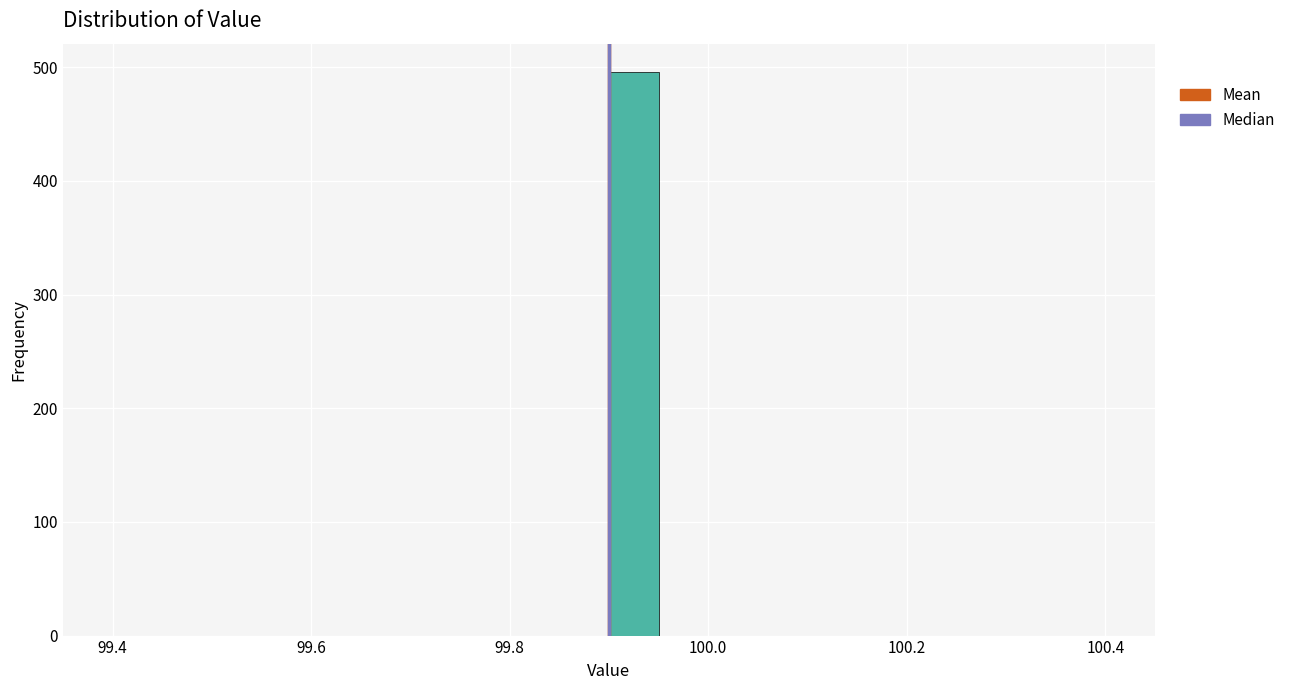

Around what value on the x-axis is the tallest bar? Give the approximate position of its centre, as read against the axis.

99.92